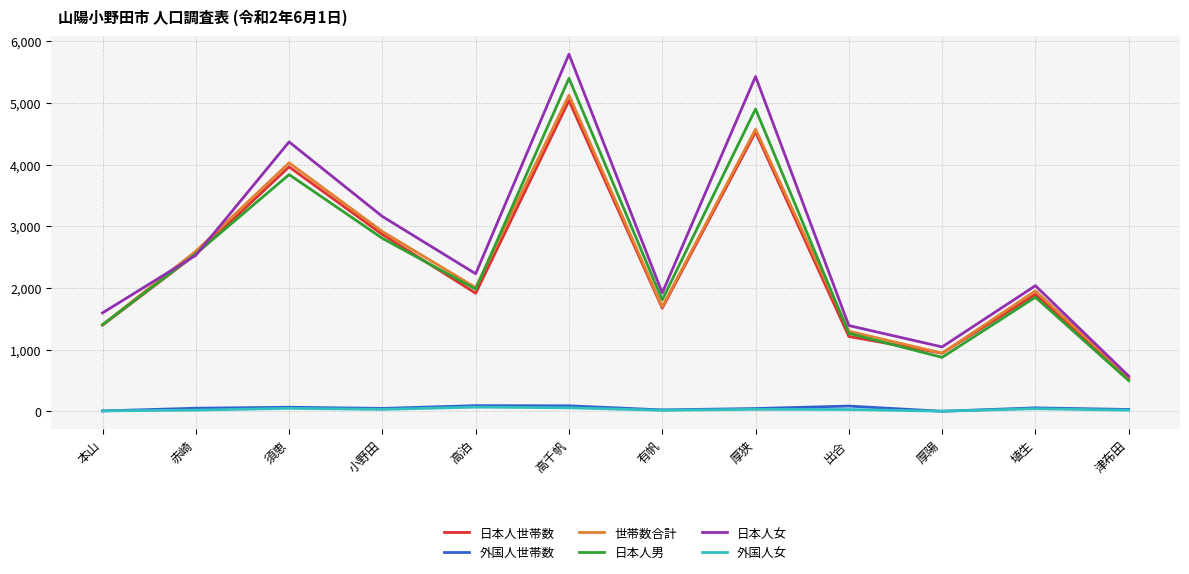

True or false: 日本人男 and 外国人女 cross at least once.

False